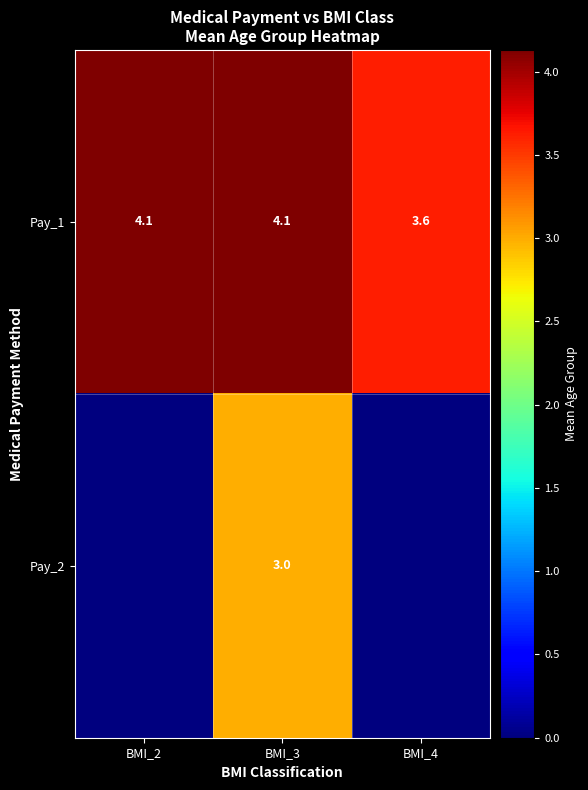

What is the total value across all series at BMI_3?

7.1